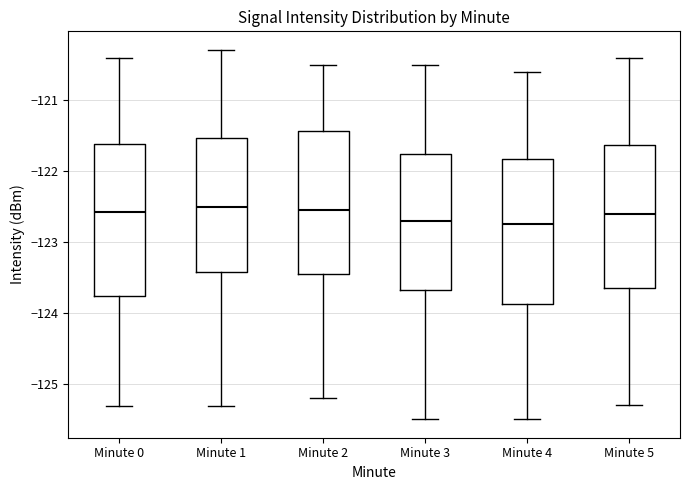

Comparing the boxes themselves (not the whiskers), which one is the tallest?

Minute 0